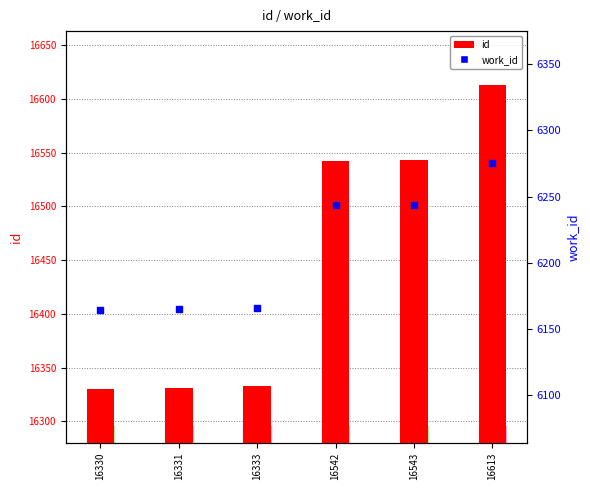

Is the value of id at 16331 greater than the value of work_id at 16542?

Yes